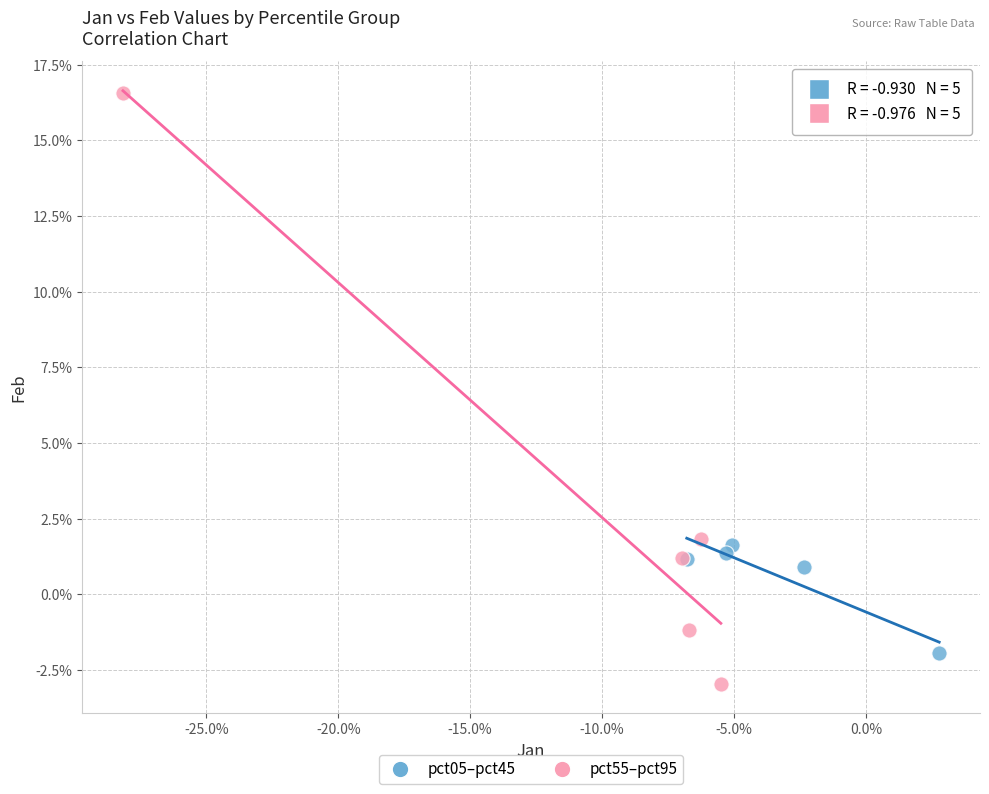

Which series has the widest spread of Y values?

pct55–pct95